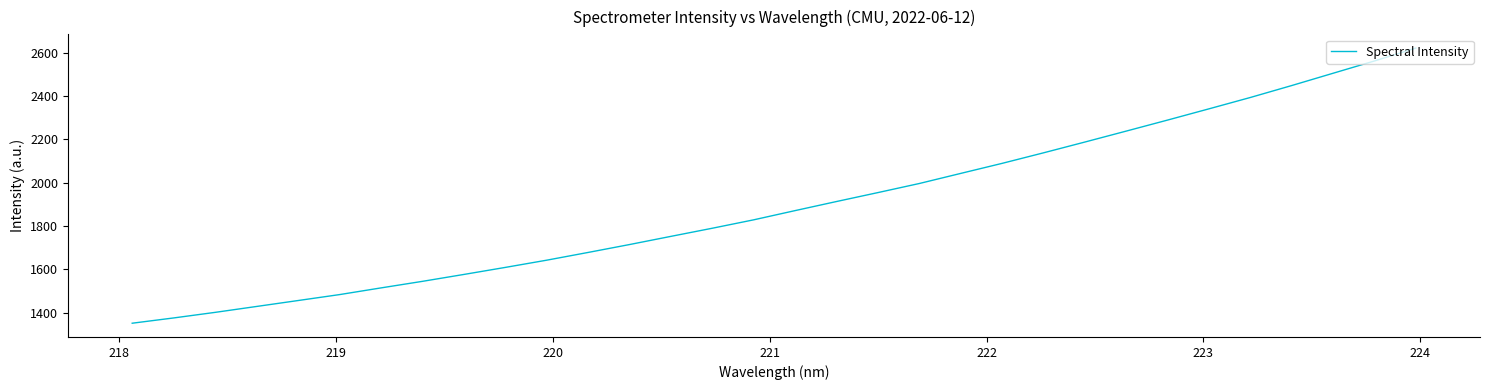

What is the difference between the maximum and minimum values?

1269.1